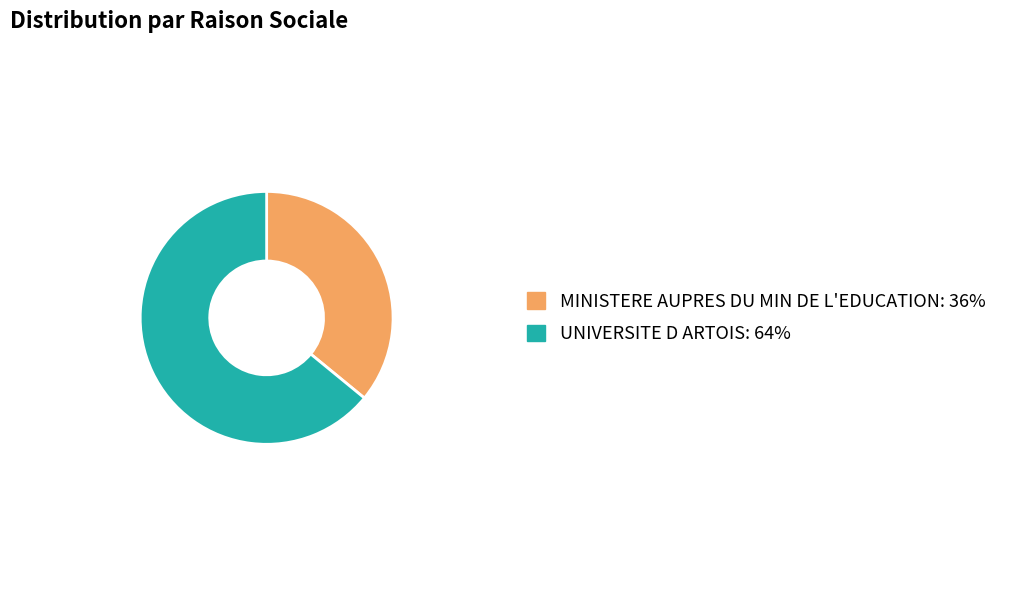

Combined, do UNIVERSITE D ARTOIS and MINISTERE AUPRES DU MIN DE L'EDUCATION account for over 50%?

Yes